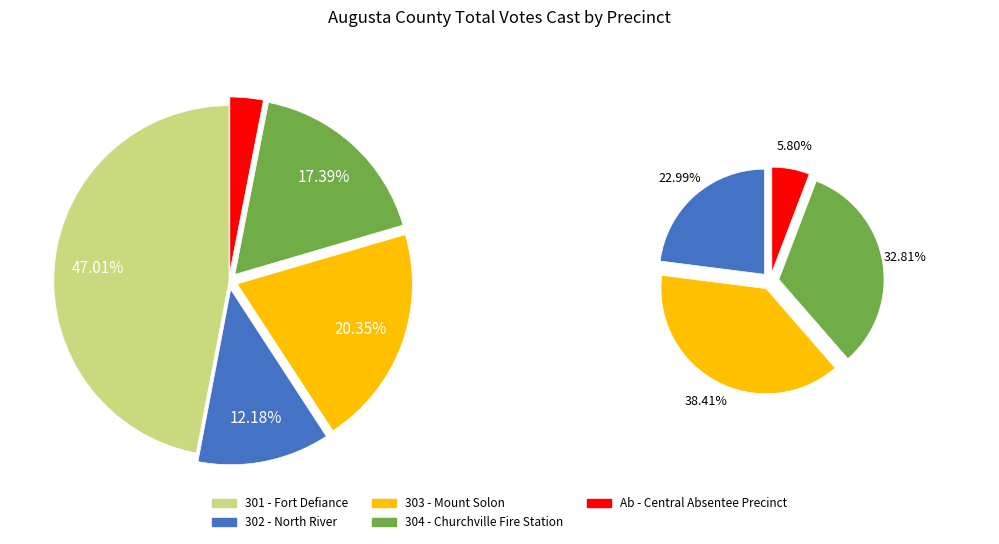

Is it true that 303 - Mount Solon is 20% of the pie?

True